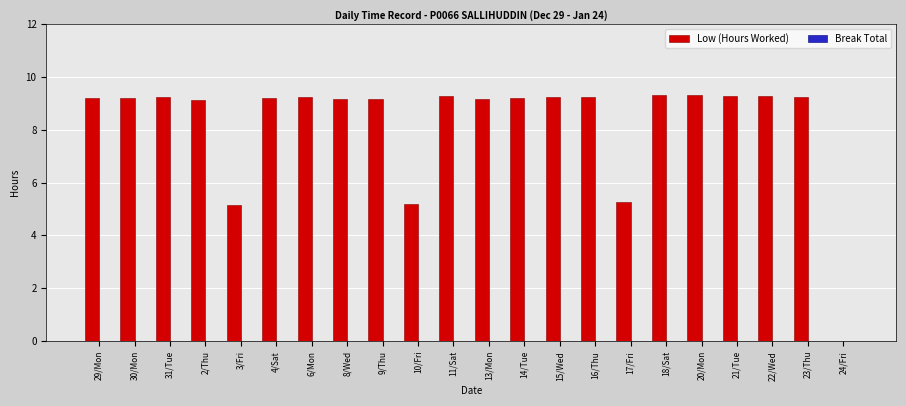

Approximately how many times larger is the value at 13/Mon compared to 31/Tue?

1.0